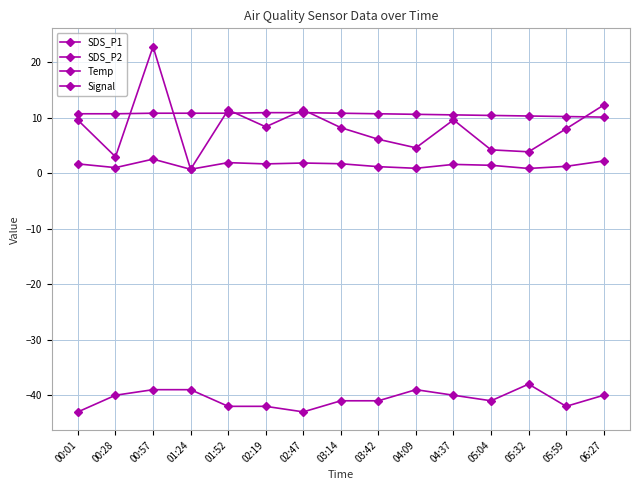

At 06:27, list the series in order from largest to smallest.

SDS_P1, Temp, SDS_P2, Signal